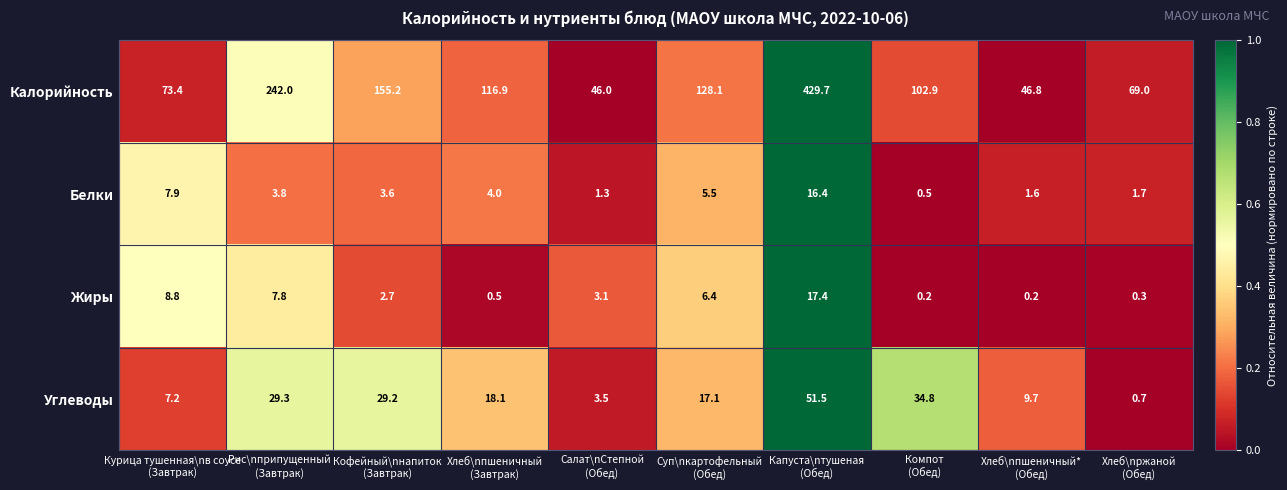

Which series has the largest total across all categories?

Калорийность